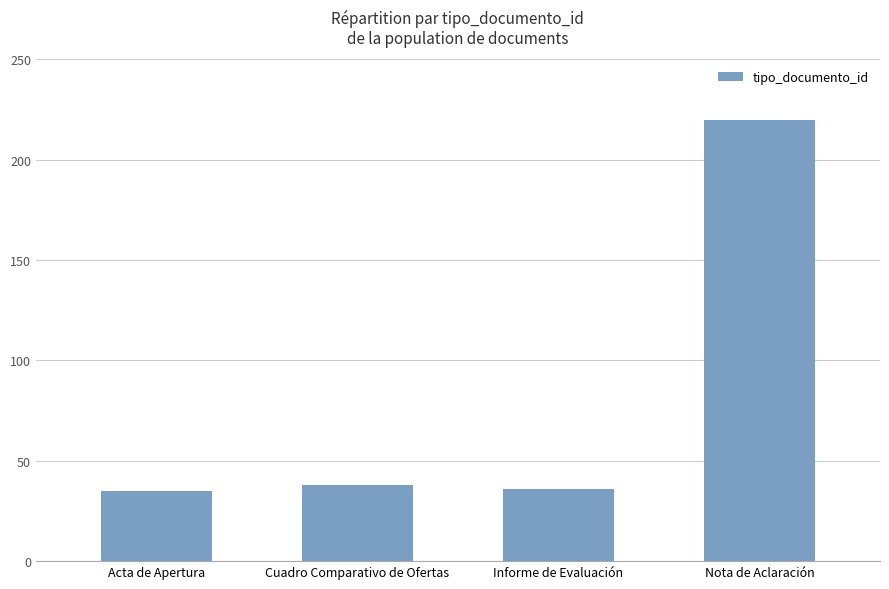

How many series are shown in this chart?

1